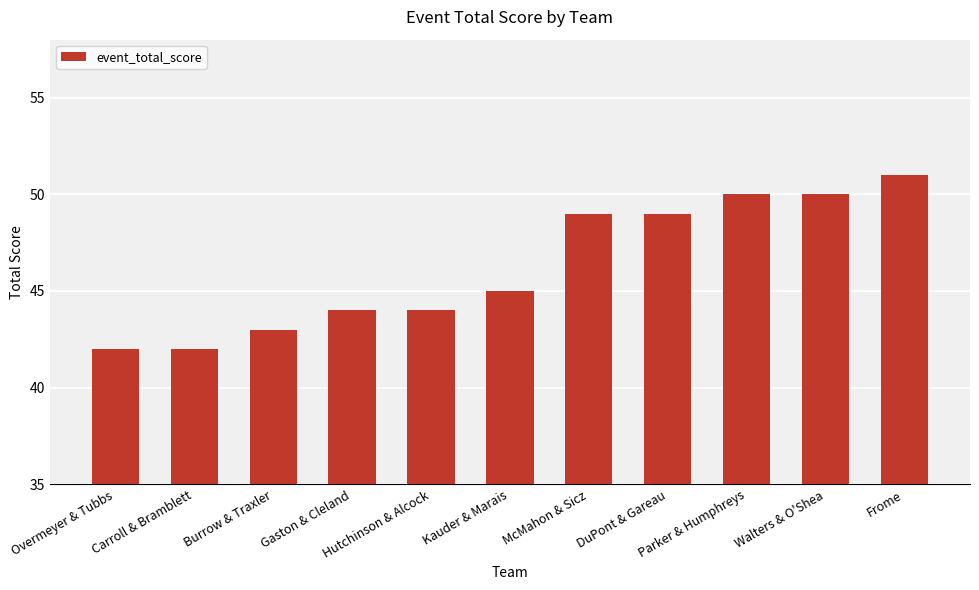

What is the greatest value displayed?

51